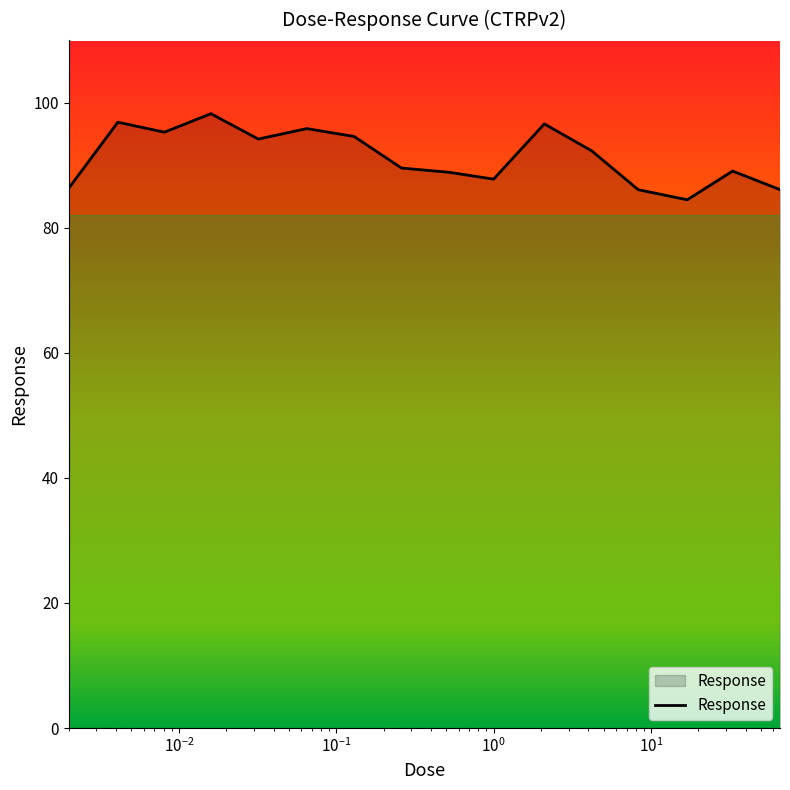

What is the difference between the maximum and minimum values?

13.8